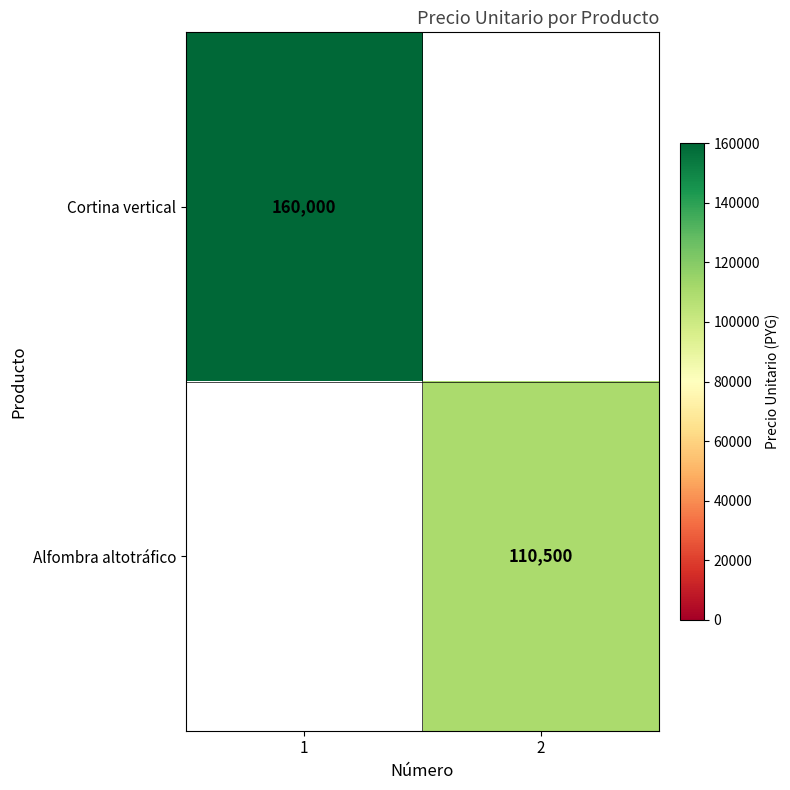

The Alfombra altotráfico series shows 156603 at 2. True or false?

False